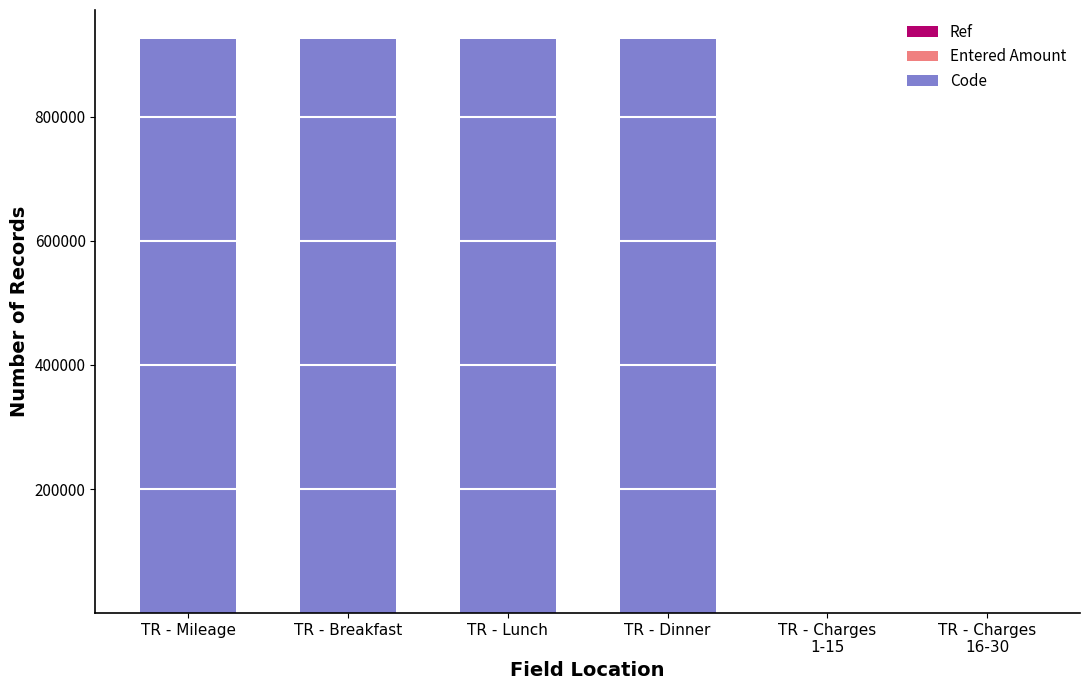

How many series are shown in this chart?

2